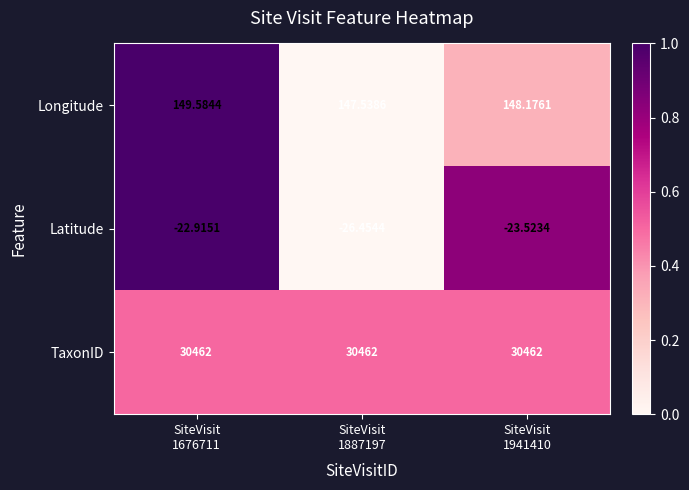

Which series has the largest total across all categories?

TaxonID